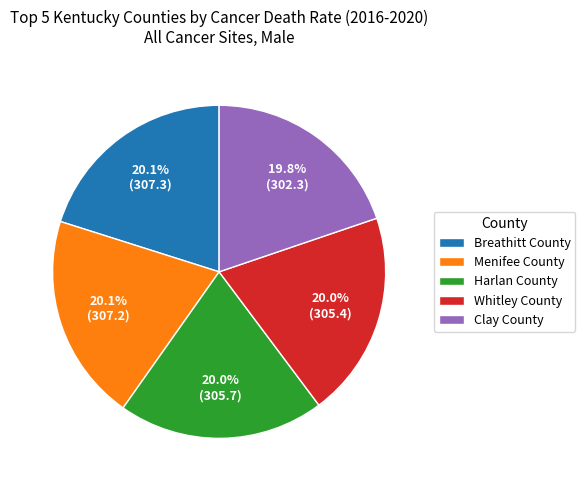

Approximately how many times larger is the value at Menifee County compared to Harlan County?

1.0